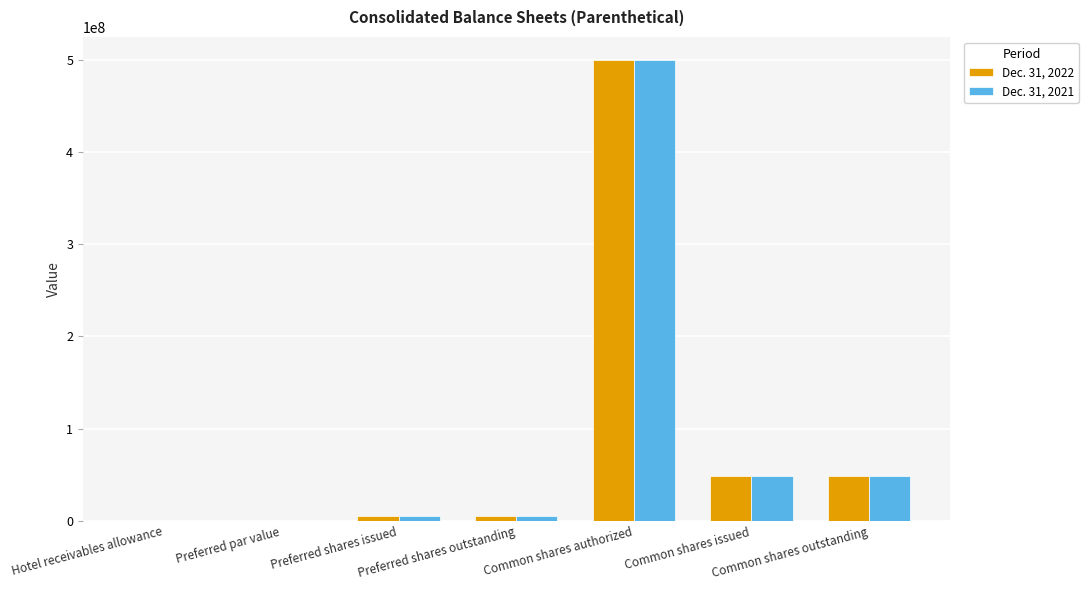

Rank the series at Common shares authorized from lowest to highest value.

Dec. 31, 2022, Dec. 31, 2021